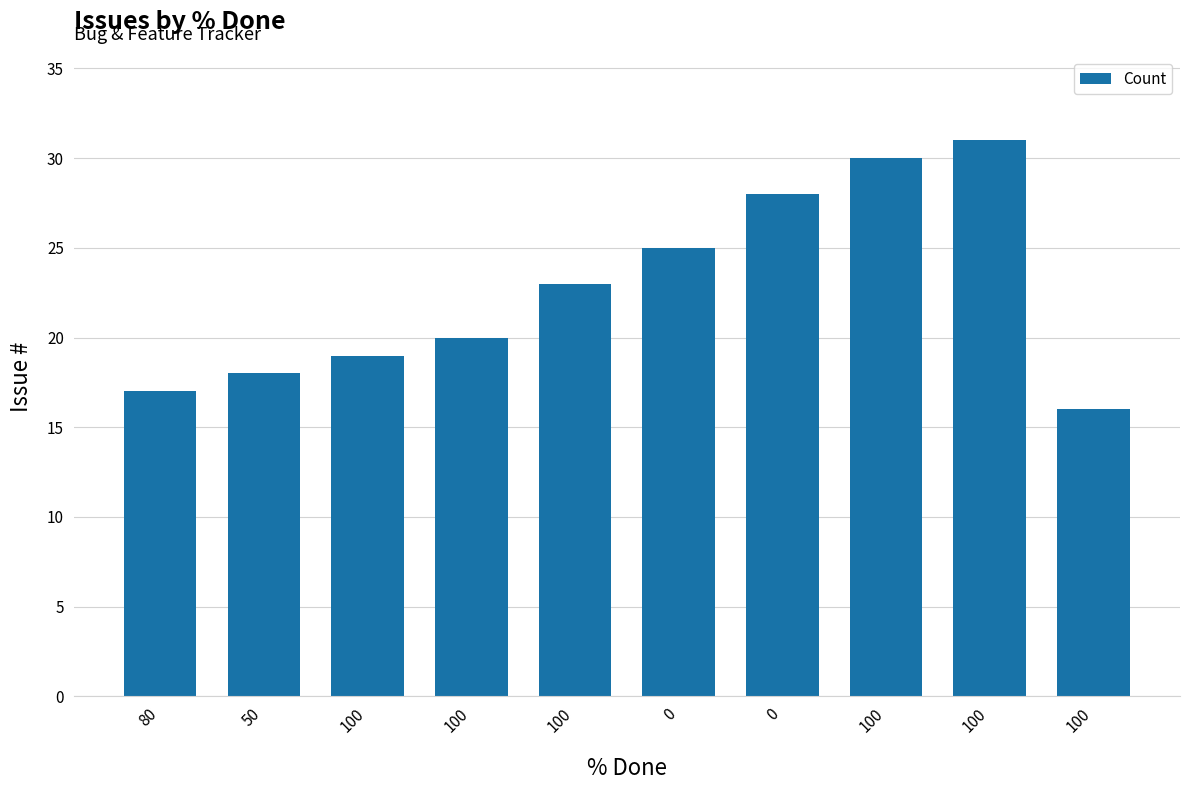

What is the difference between the maximum and minimum values?

15